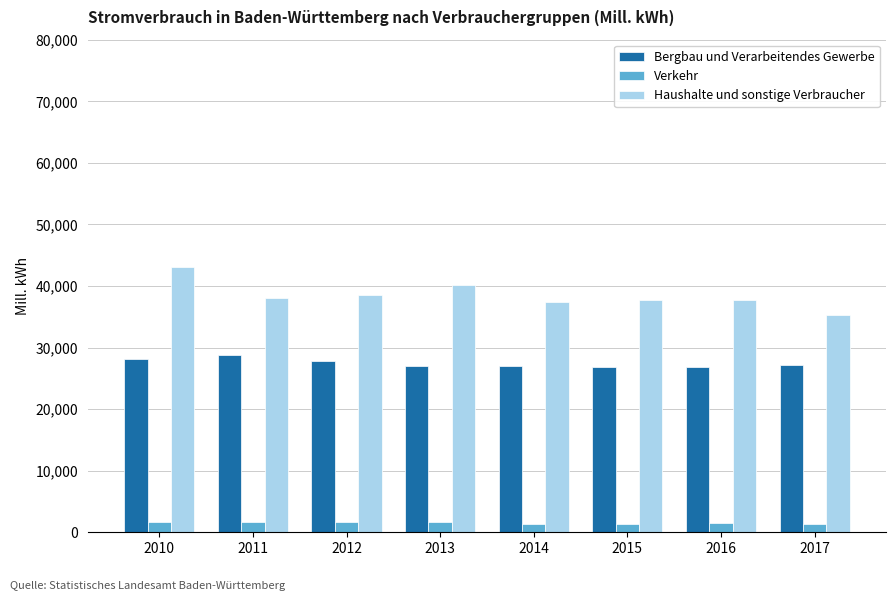

How many data points in Bergbau und Verarbeitendes Gewerbe are above 27114?

4